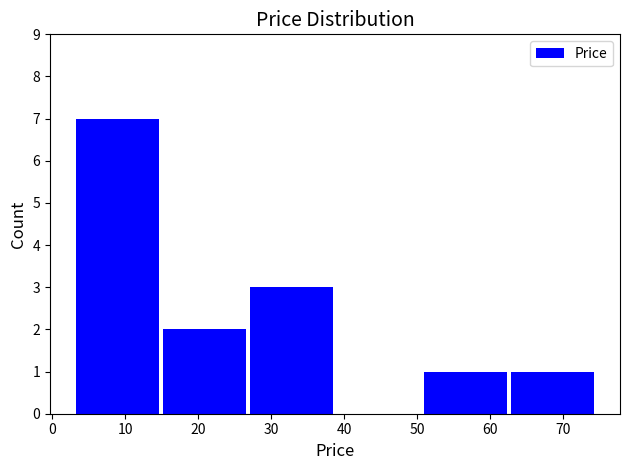

How tall is the bar that spans 3 to 15 on the x-axis? Neither the bar edges nor the heights are printed on the chart, so give them approximately, as read against the axes.

7